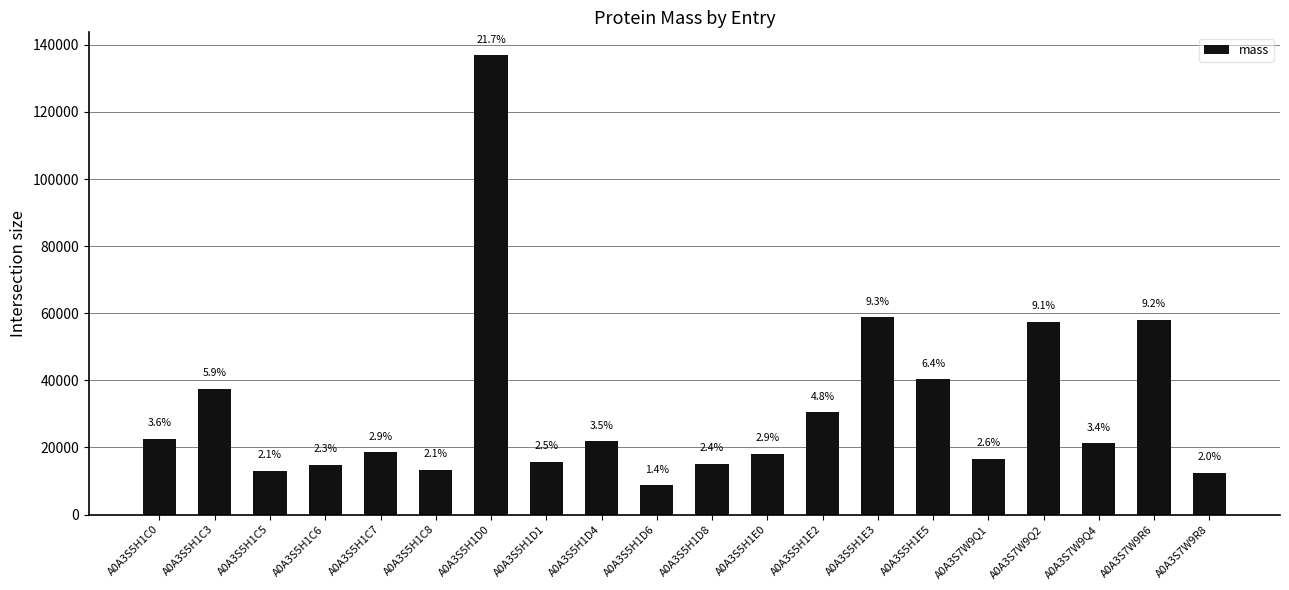

How many bars are there in total?

20